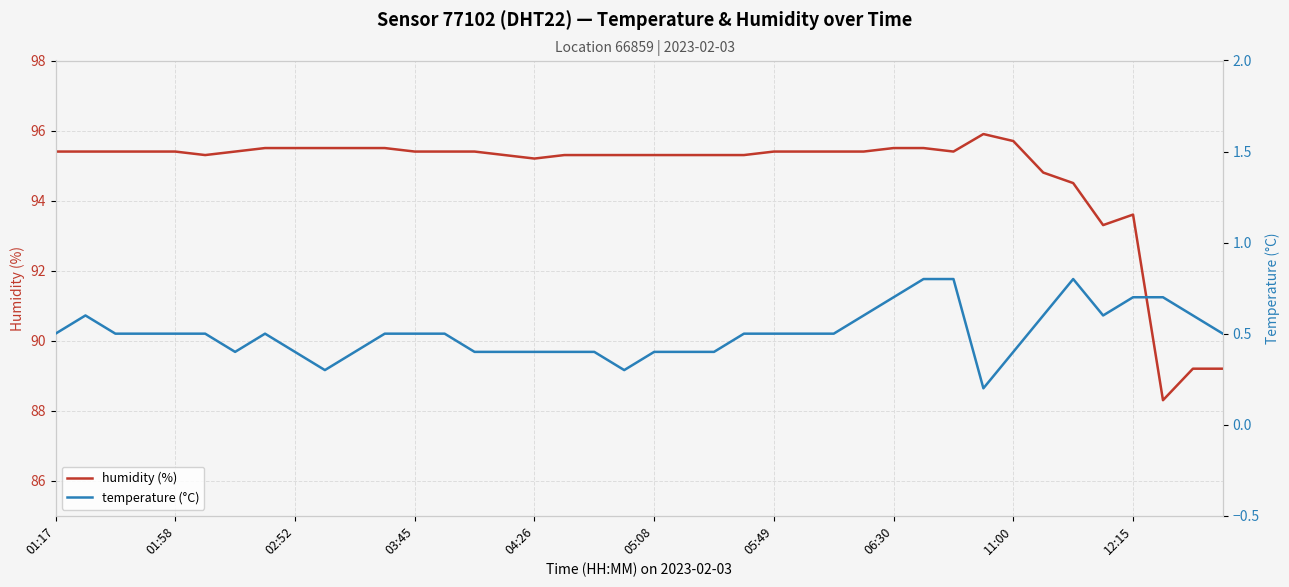

Is it true that humidity (%) equals 47.8 at 02:52?

False